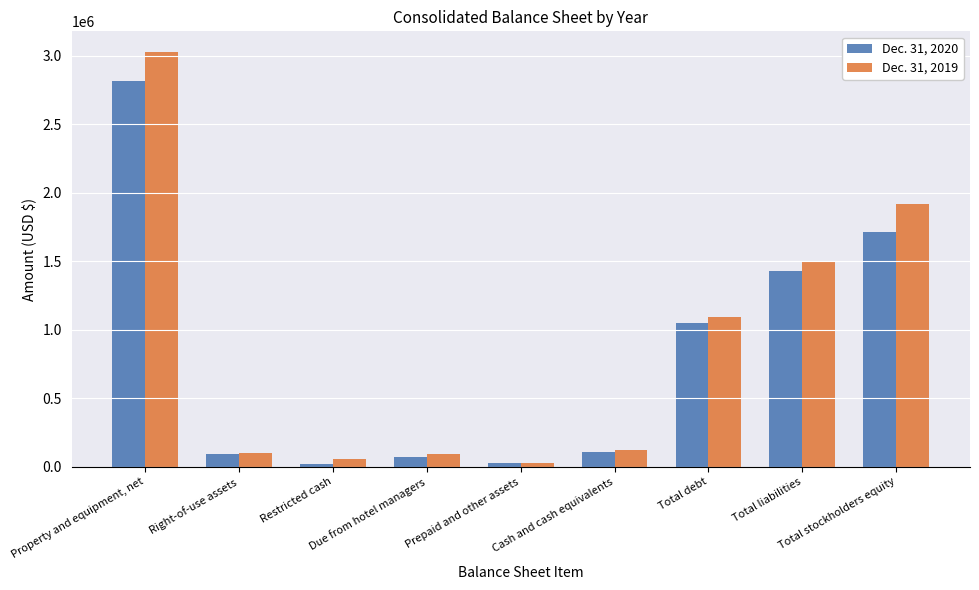

Where is Dec. 31, 2019 nearest to the value 1528311?

Total liabilities